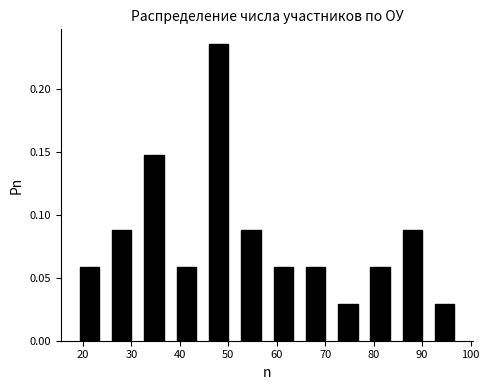

Reading left to right, transcribe this chart: for each bar, give the range it covers on the x-axis and its height. Neither the bar edges nor the heights are printed on the chart, so give them approximately, as read against the axes.

18 to 25: 0.060
25 to 31: 0.090
31 to 38: 0.145
38 to 45: 0.060
45 to 51: 0.235
51 to 58: 0.090
58 to 65: 0.060
65 to 71: 0.060
71 to 78: 0.030
78 to 85: 0.060
85 to 91: 0.090
91 to 98: 0.030